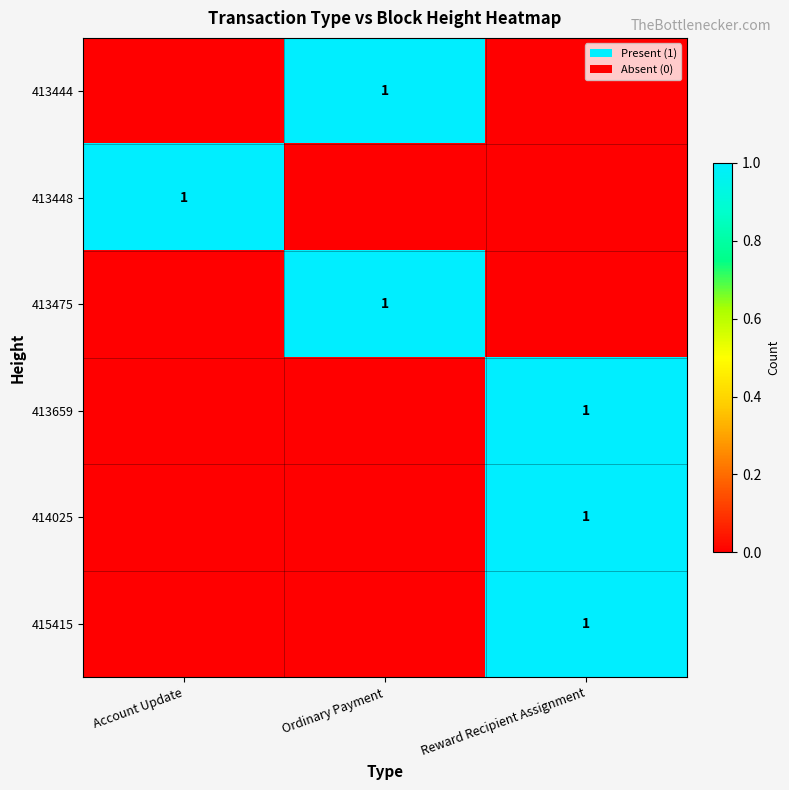

True or false: 413448 has a value of 1 at Account Update.

True